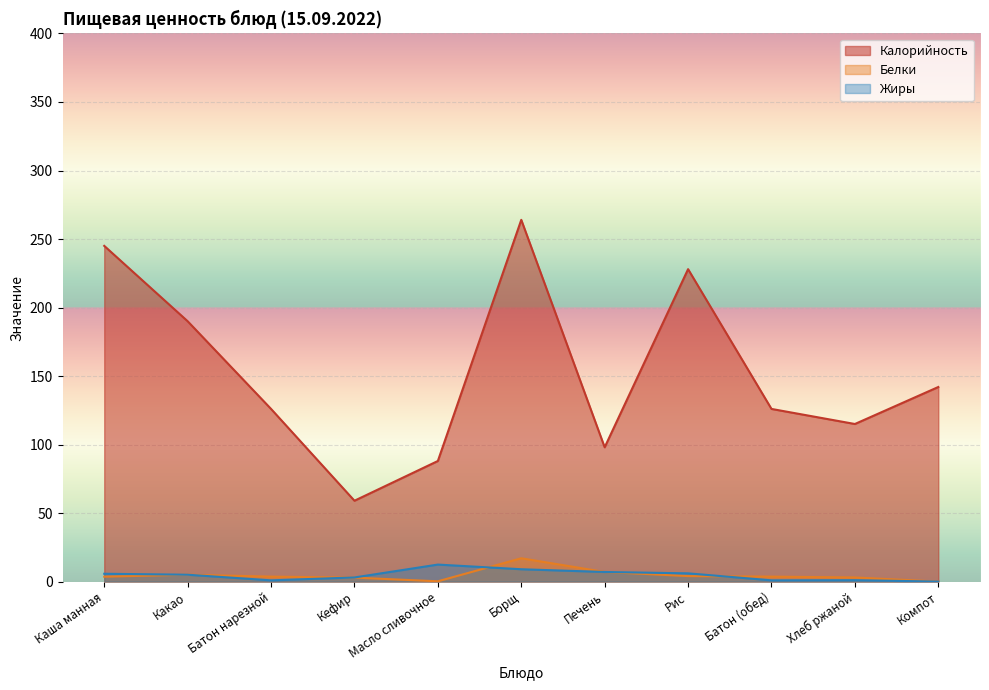

List the labels in order of Жиры value, smallest first.

Компот, Батон нарезной, Батон (обед), Хлеб ржаной, Кефир, Какао, Каша манная, Рис, Печень, Борщ, Масло сливочное